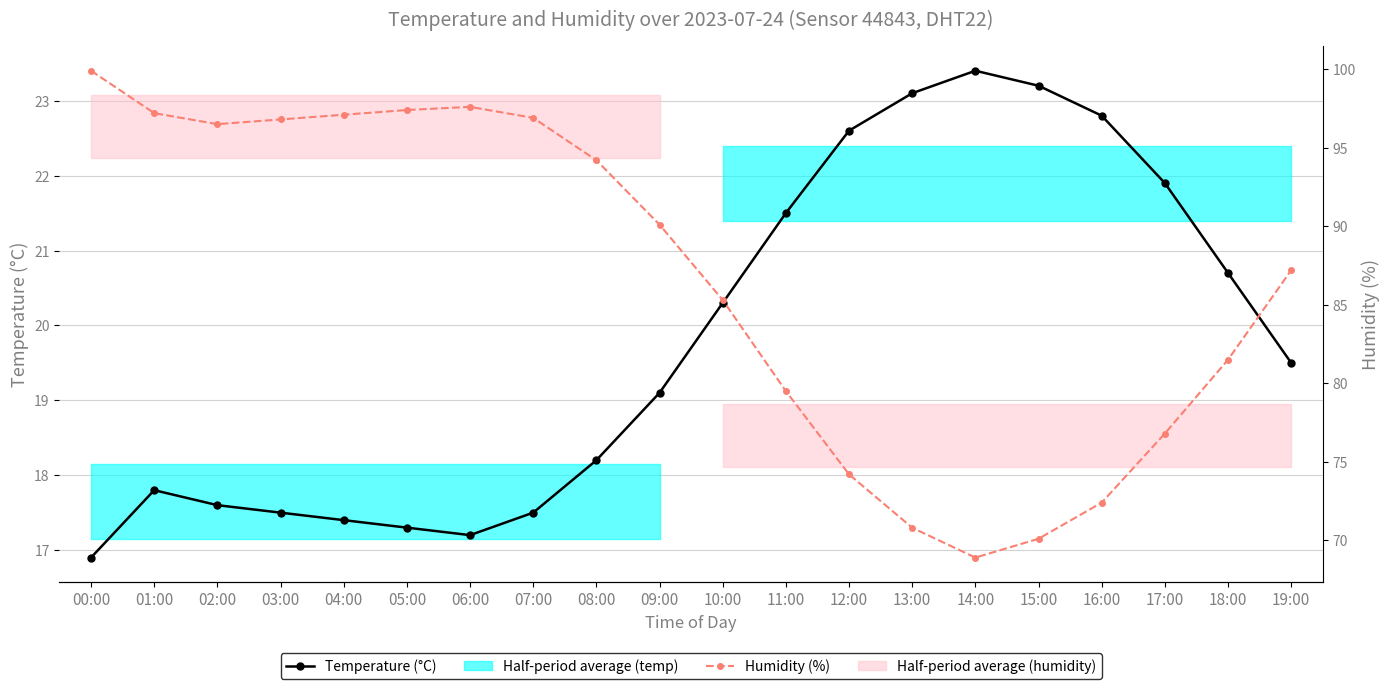

Reading left to right, list all the values displayed in this chart.

Temperature (°C): 00:00=16.9	01:00=17.8	02:00=17.6	03:00=17.5	04:00=17.4	05:00=17.3	06:00=17.2	07:00=17.5	08:00=18.2	09:00=19.1	10:00=20.3	11:00=21.5	12:00=22.6	13:00=23.1	14:00=23.4	15:00=23.2	16:00=22.8	17:00=21.9	18:00=20.7	19:00=19.5
Humidity (%): 00:00=99.9	01:00=97.2	02:00=96.5	03:00=96.8	04:00=97.1	05:00=97.4	06:00=97.6	07:00=96.9	08:00=94.2	09:00=90.1	10:00=85.3	11:00=79.5	12:00=74.2	13:00=70.8	14:00=68.9	15:00=70.1	16:00=72.4	17:00=76.8	18:00=81.5	19:00=87.2